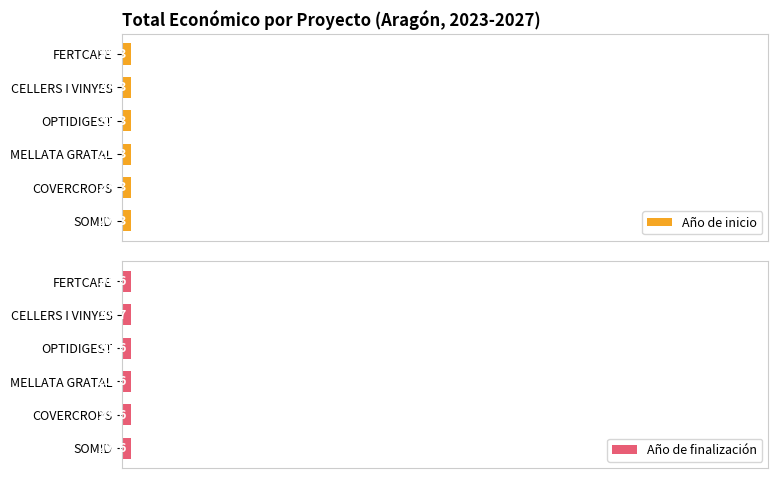

What is the greatest value displayed?

1.4